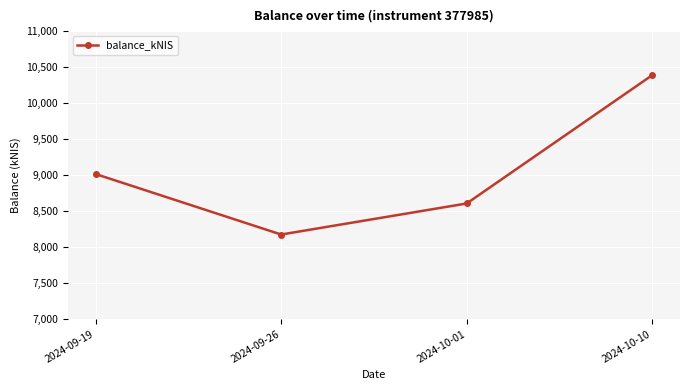

Count the number of categories in the chart.

4